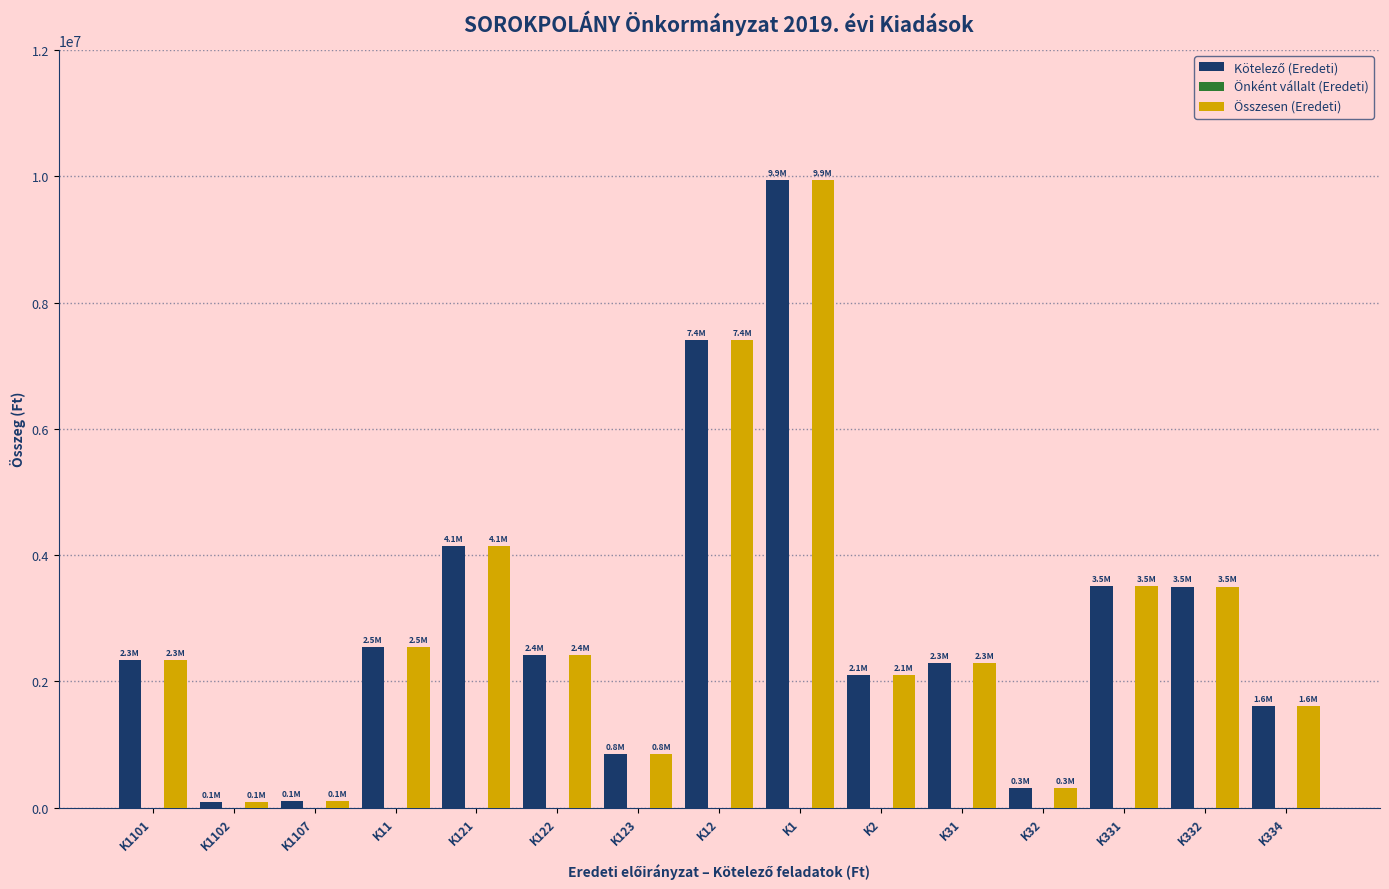

At which label does Összesen (Eredeti) reach its peak?

K1